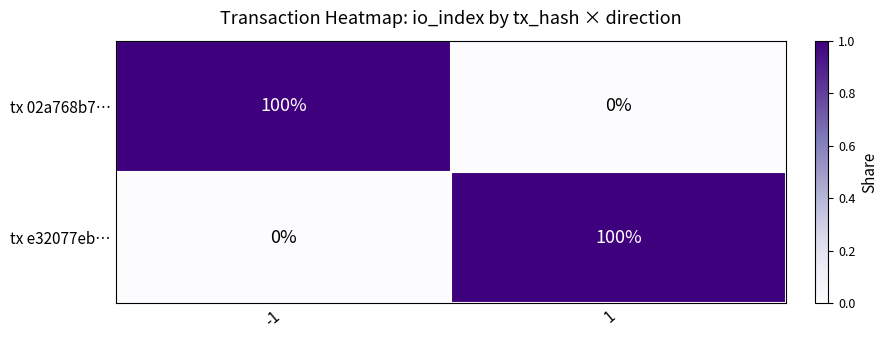

What is the difference between the tx 02a768b7… values at 1 and -1?

100